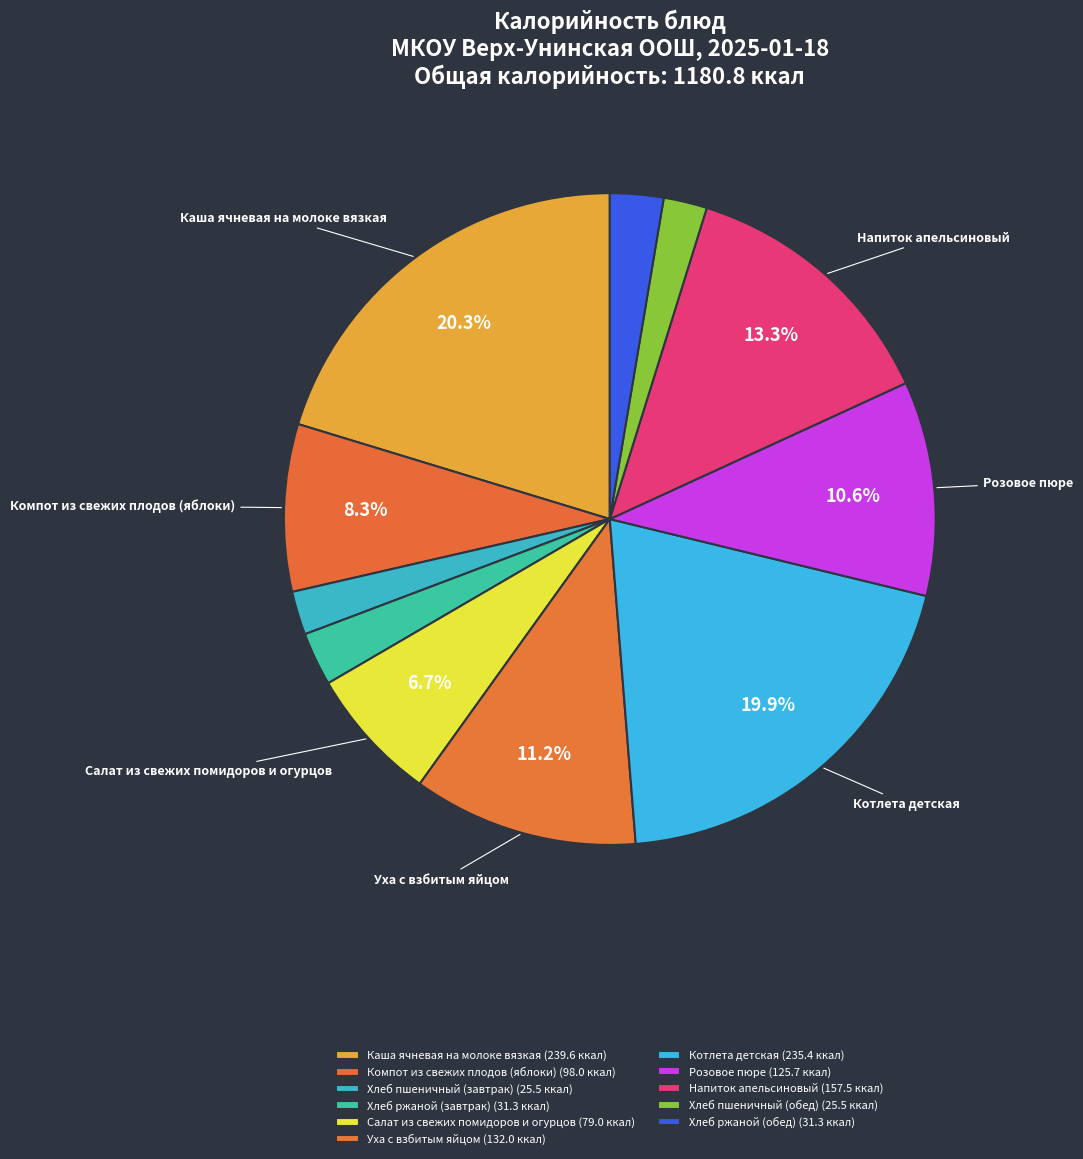

Count the number of slices in the pie.

11